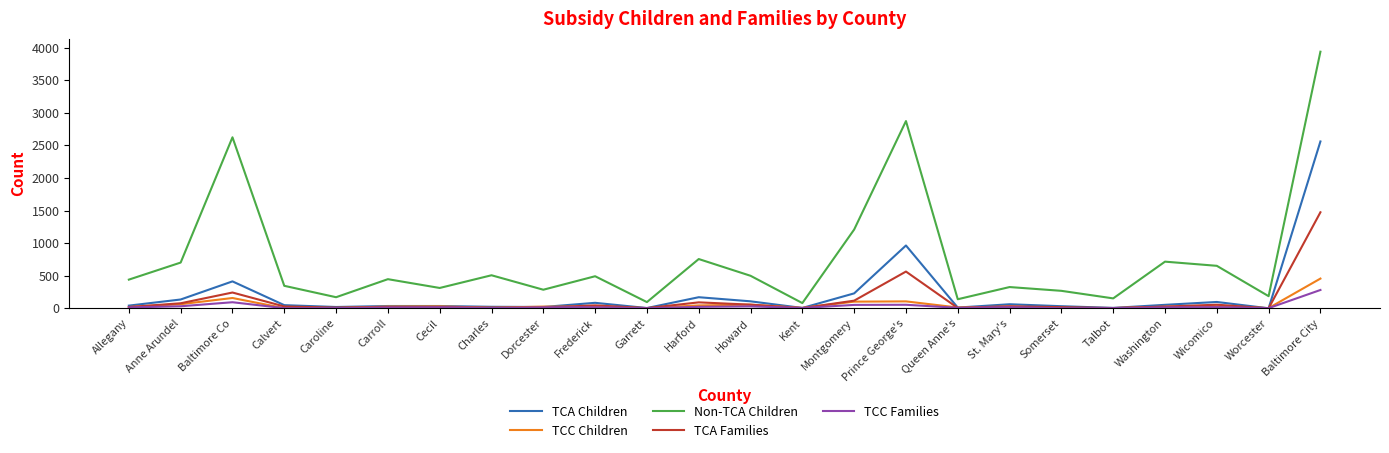

What are all the series names shown in the legend?

TCA Children, TCC Children, Non-TCA Children, TCA Families, TCC Families